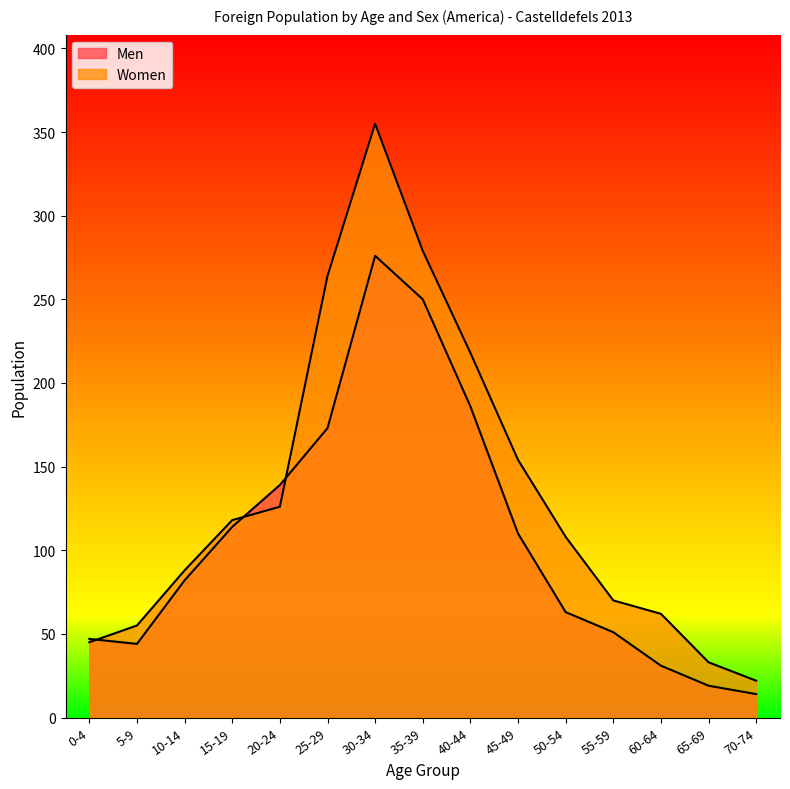

At which category does Men reach its first local peak?

30-34